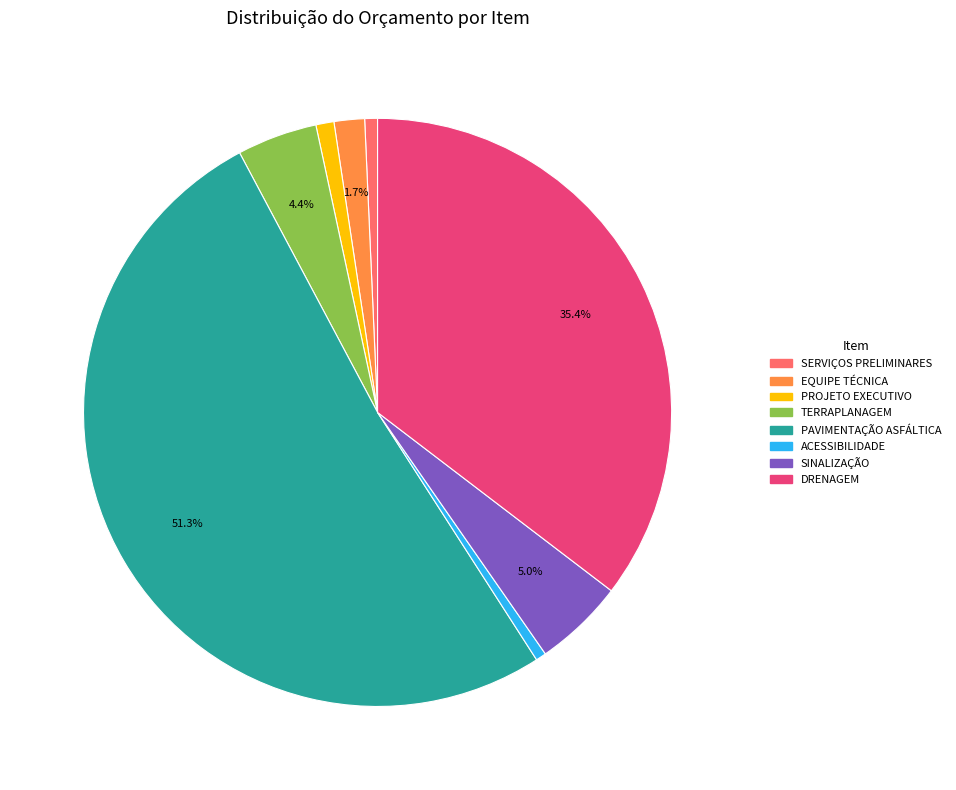

Which slice is the largest?

PAVIMENTAÇÃO ASFÁLTICA